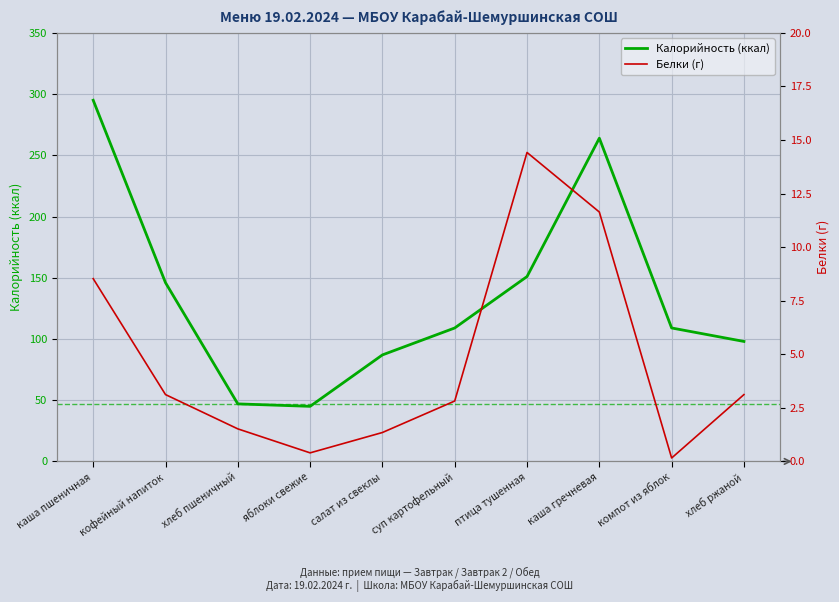

Count the number of categories in the chart.

10